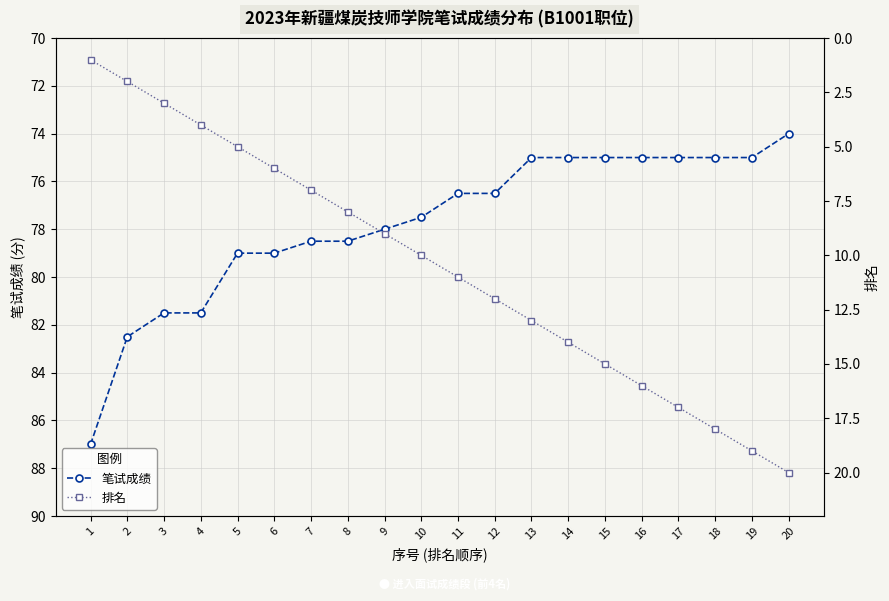

Which series has the widest spread of values?

排名